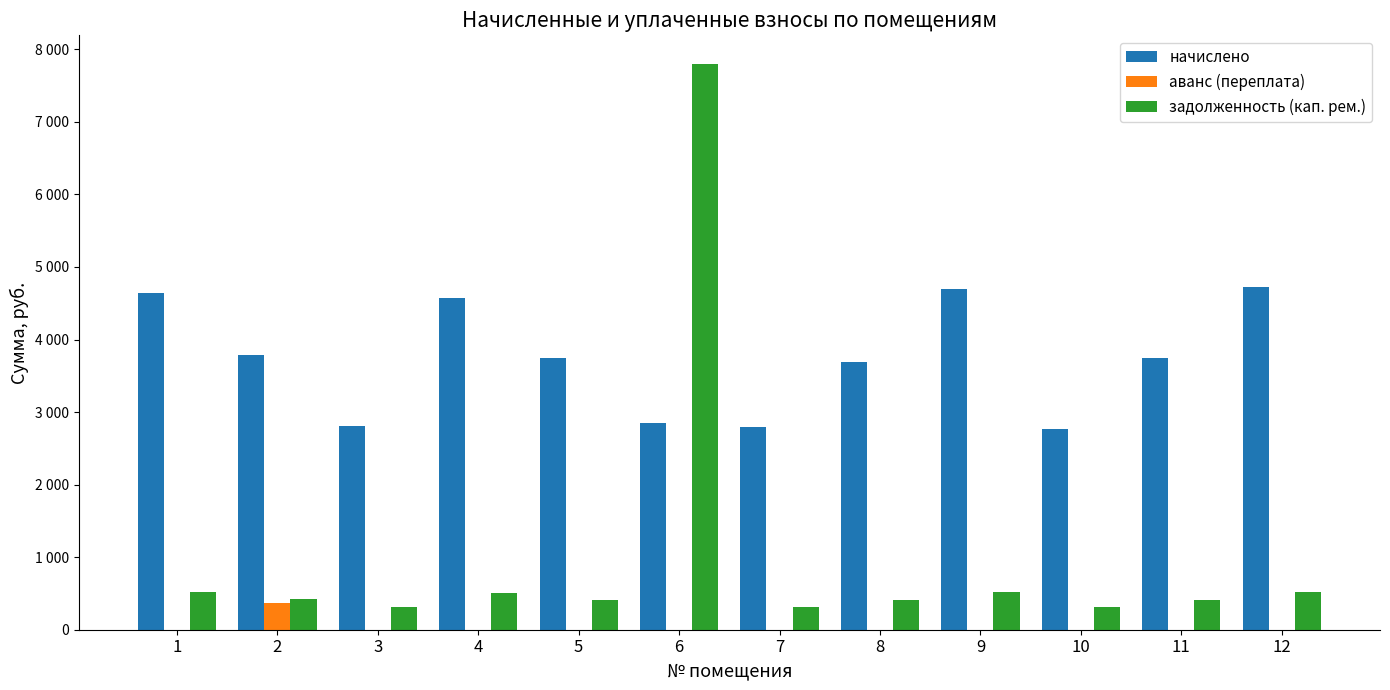

What are all the series names shown in the legend?

начислено, аванс (переплата), задолженность (кап. рем.)